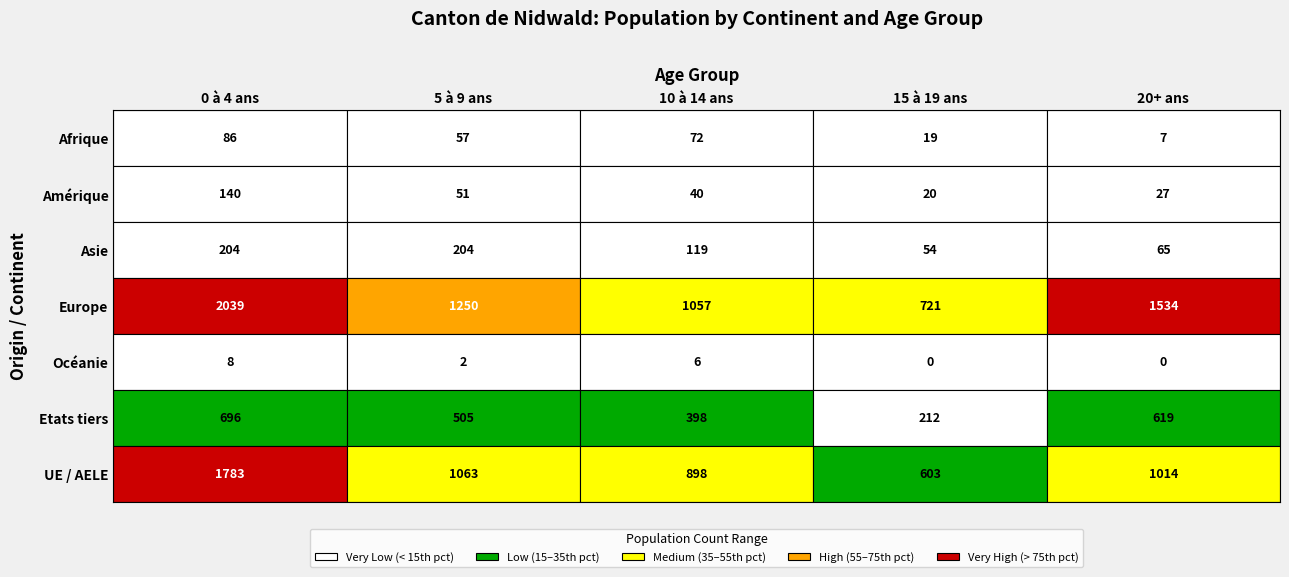

Read the Afrique value at 10 à 14 ans.

72